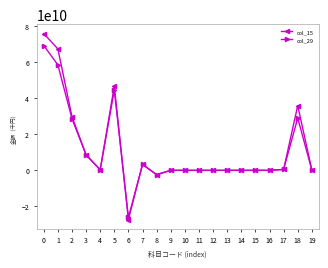

The value of col_15 at 0 is 75692148638. True or false?

True